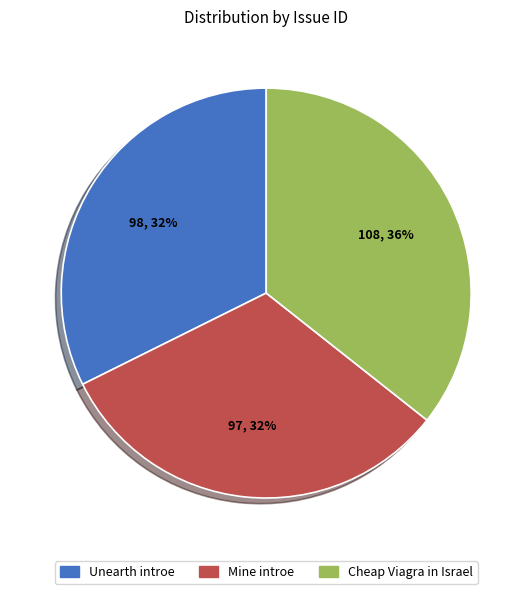

True or false: Cheap Viagra in Israel accounts for 30% of the total.

False